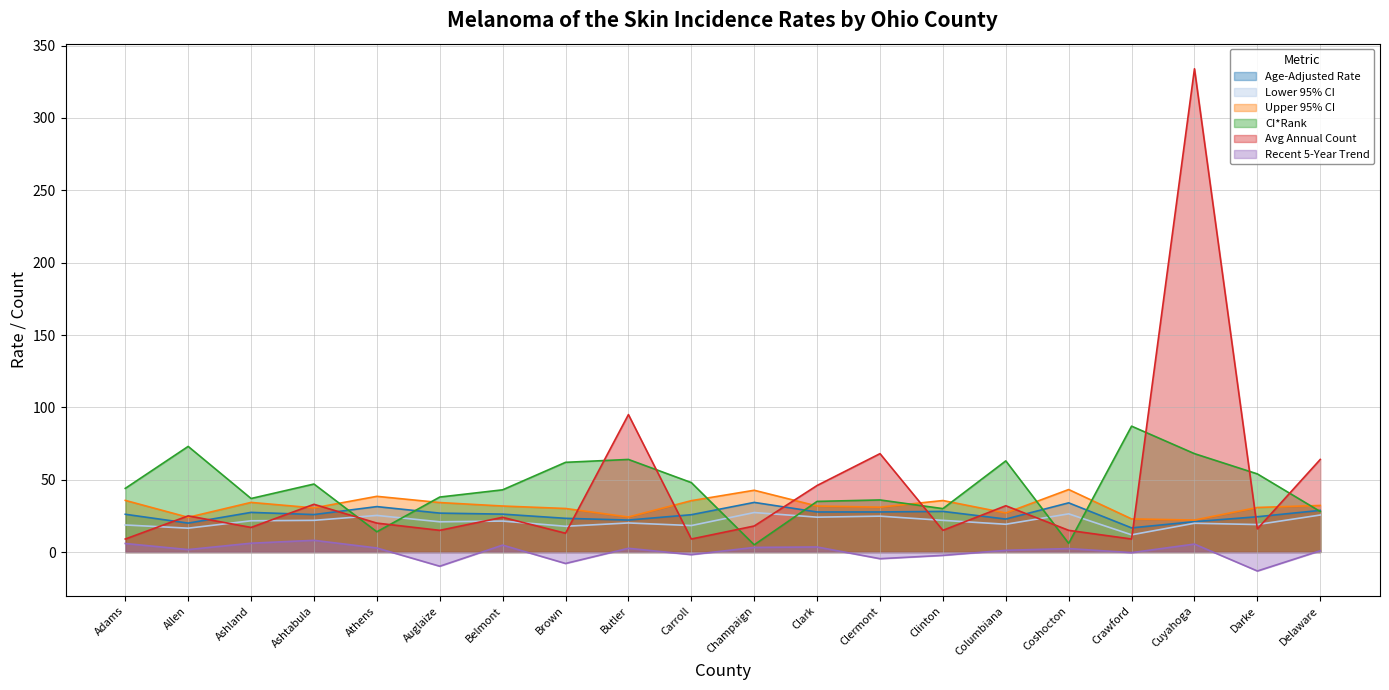

The value of Lower 95% CI at Coshocton is 7.6. True or false?

False